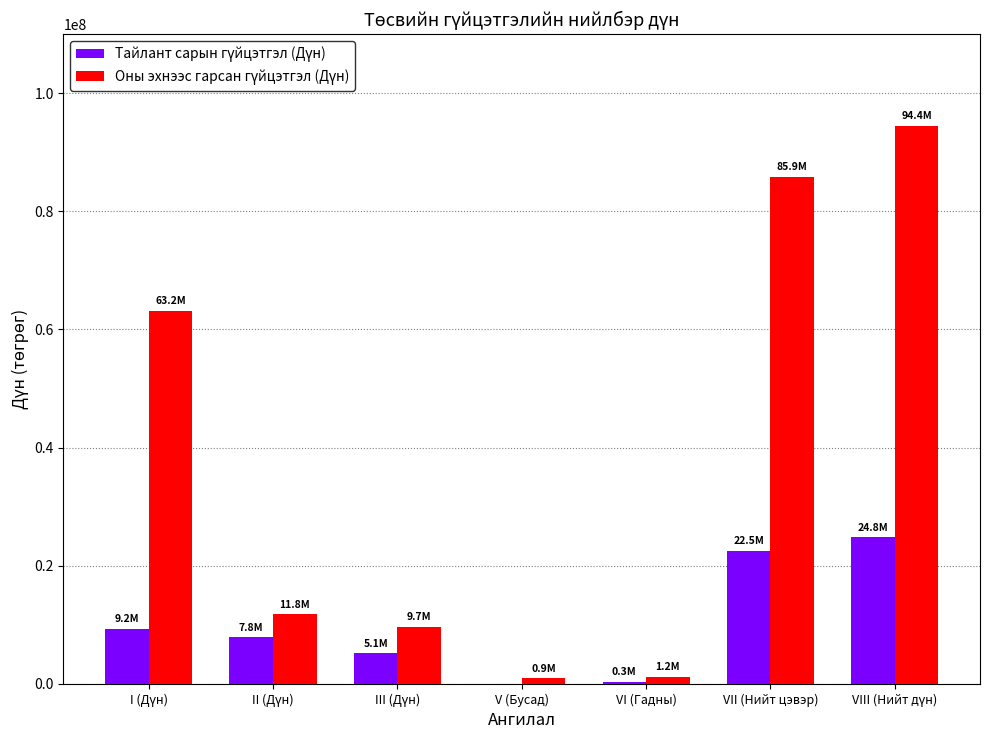

What is the maximum value shown in the chart?

94441655